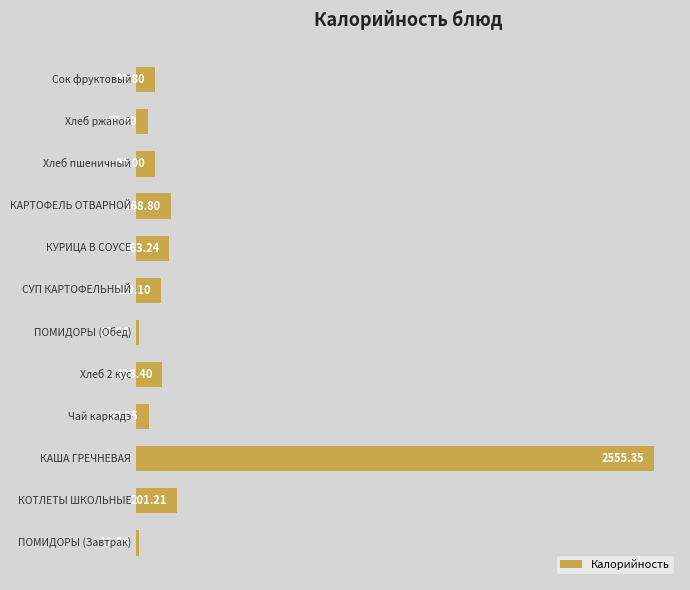

Are the bars horizontal?

Yes